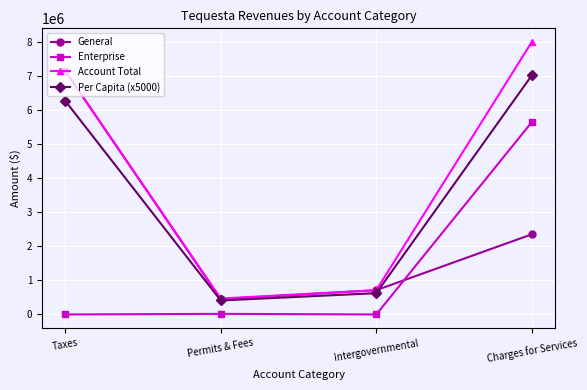

How many data points in Per Capita (x5000) are above 6266799?

2